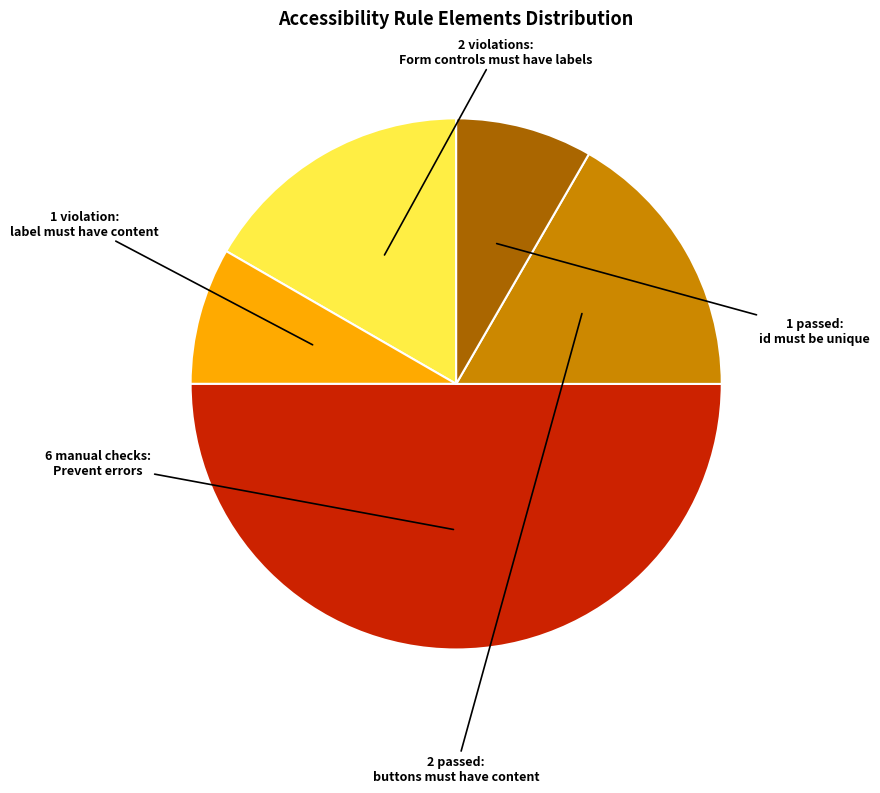

Do label must have content and buttons must have content together represent more than half of the pie?

No